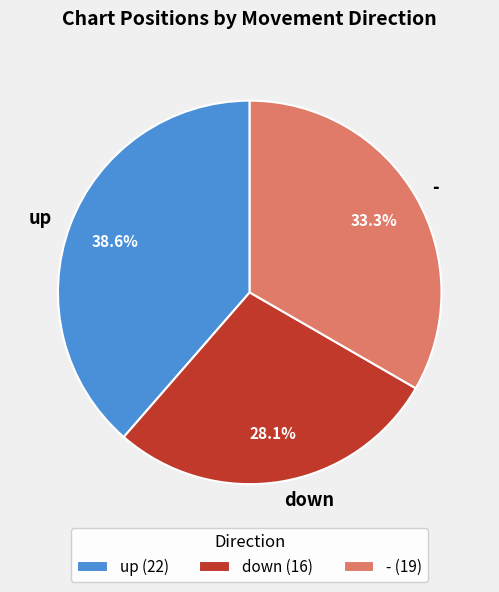

Rank the categories by value from lowest to highest.

down, -, up